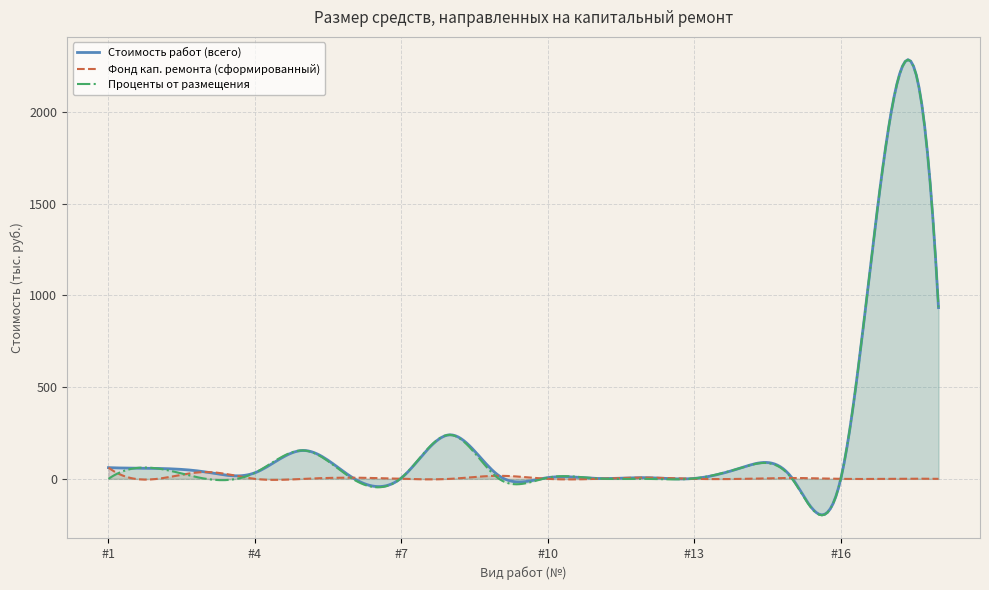

Which series has the largest range (max minus min)?

Проценты от размещения